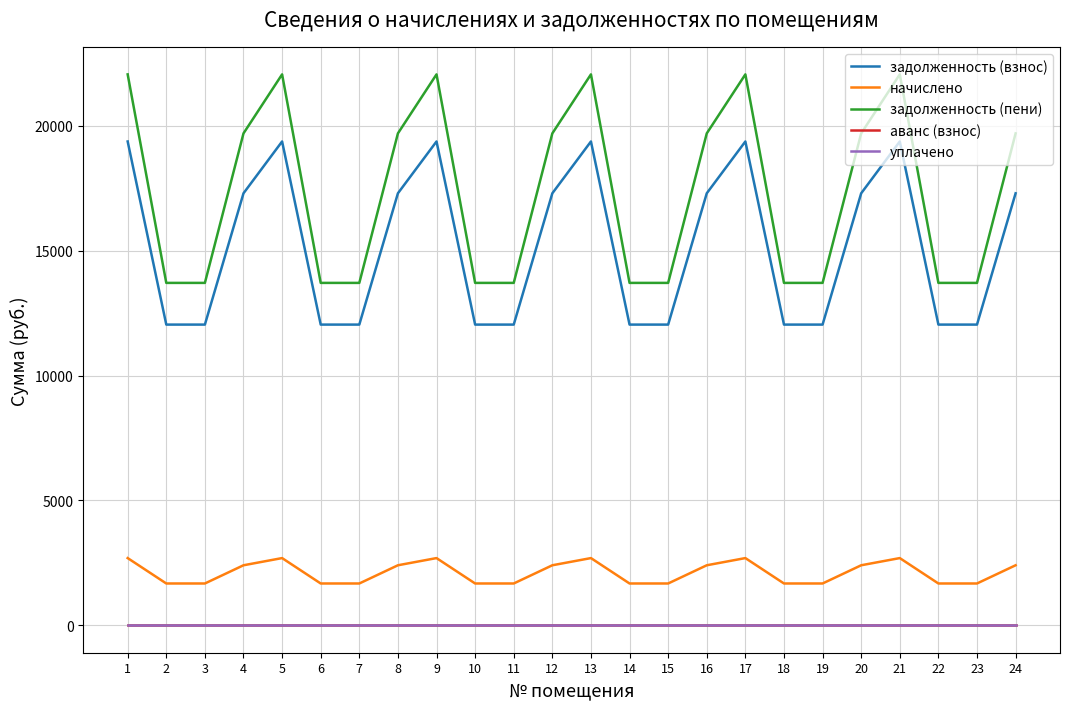

True or false: уплачено and задолженность (взнос) intersect in this chart.

False